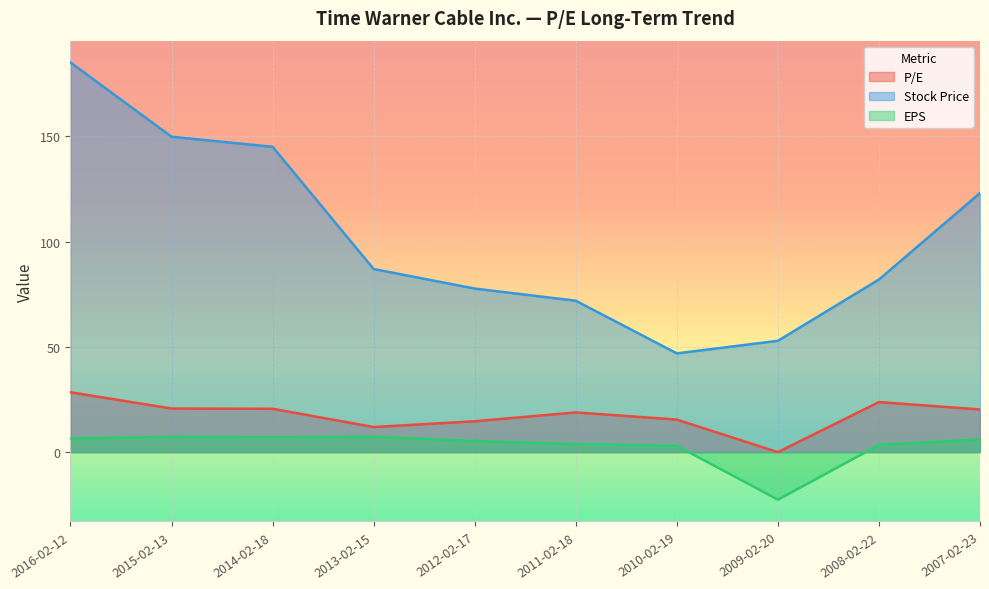

The value of Stock Price at 2013-02-15 is 59.0. True or false?

False